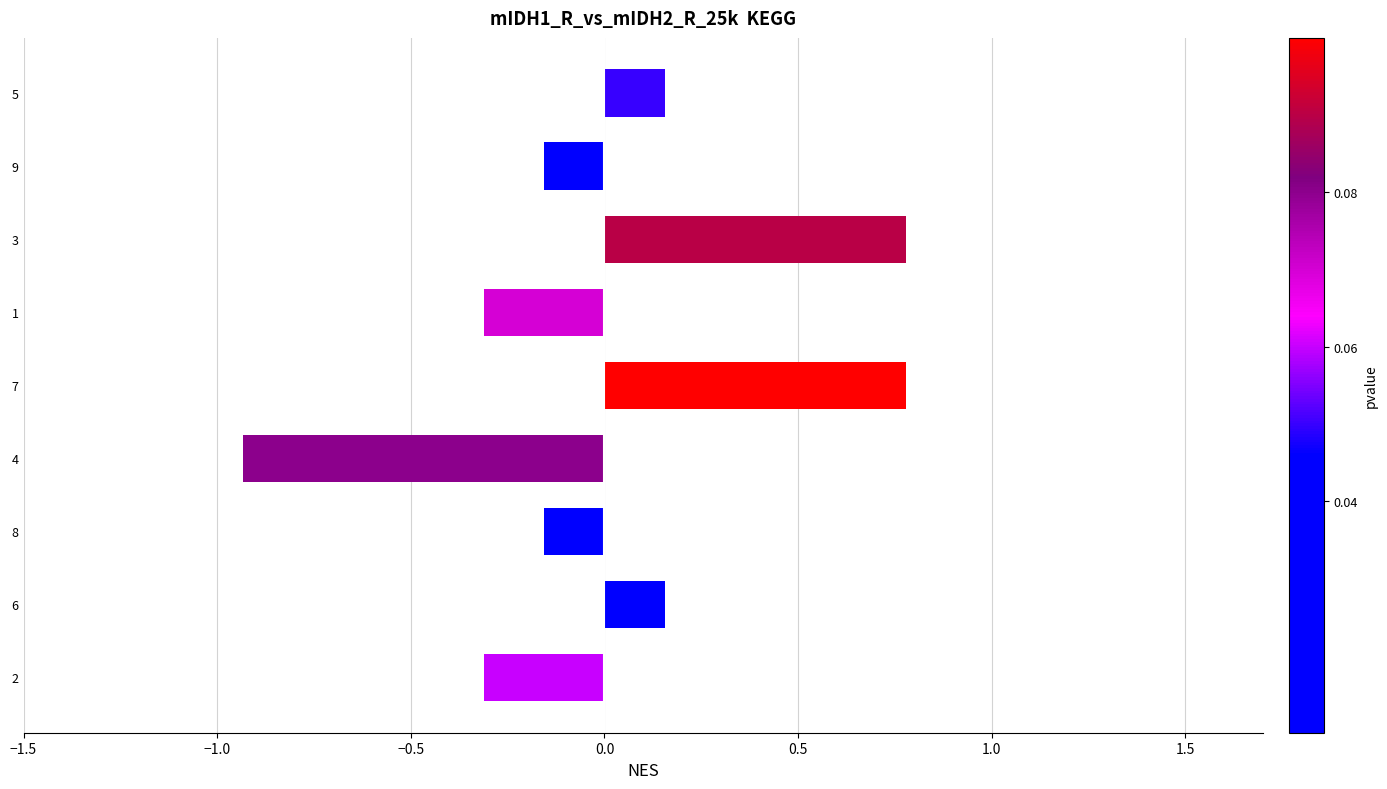

How many categories are shown in the chart?

9